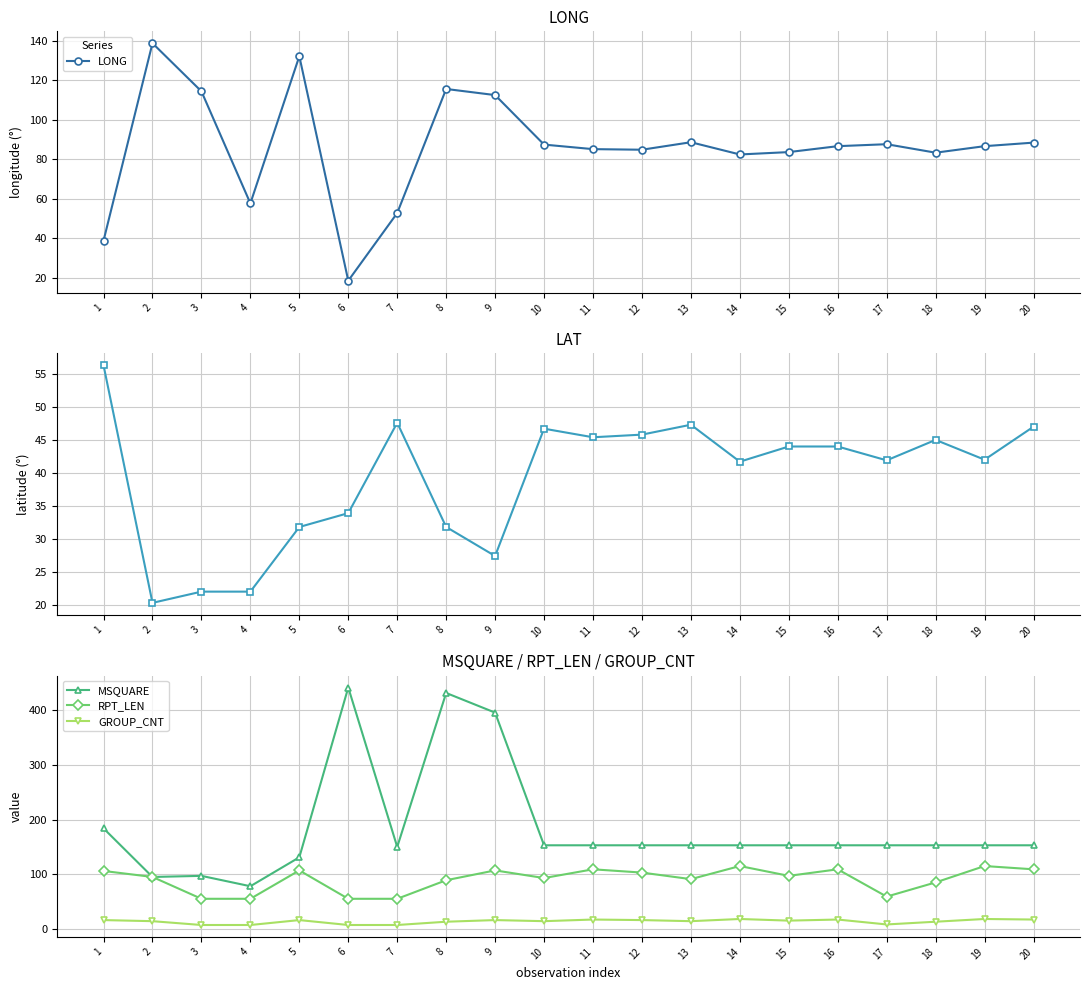

What is the value of the RPT_LEN point at the 3rd from the left?

55